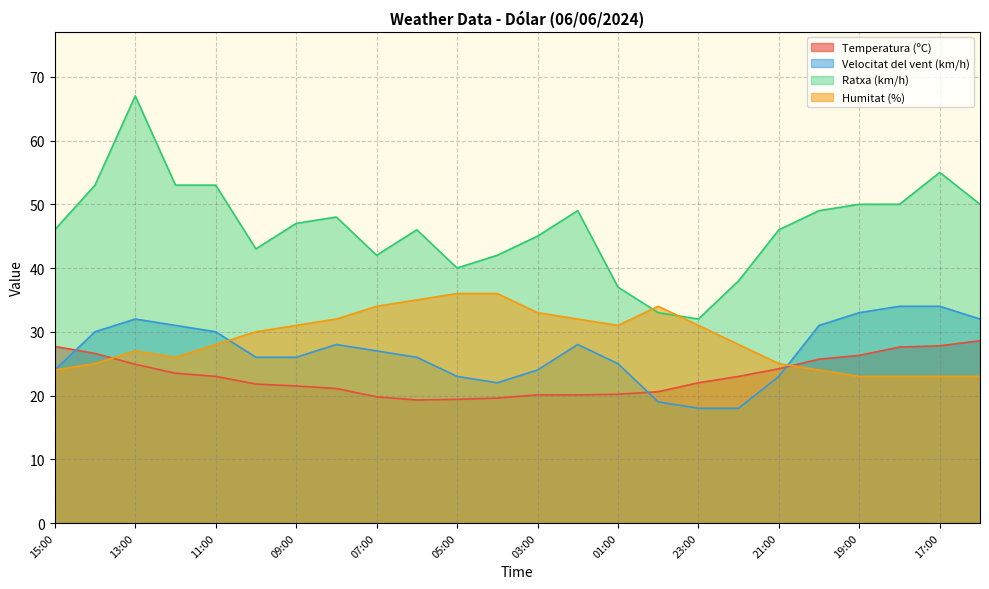

At which category is the sum across all series the highest?

13:00